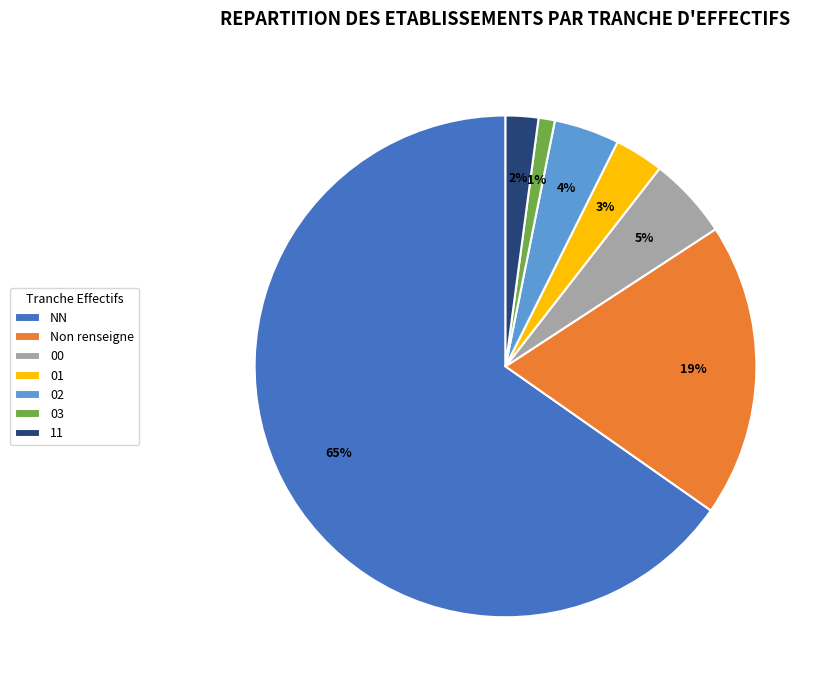

Is there a majority slice in this chart?

Yes